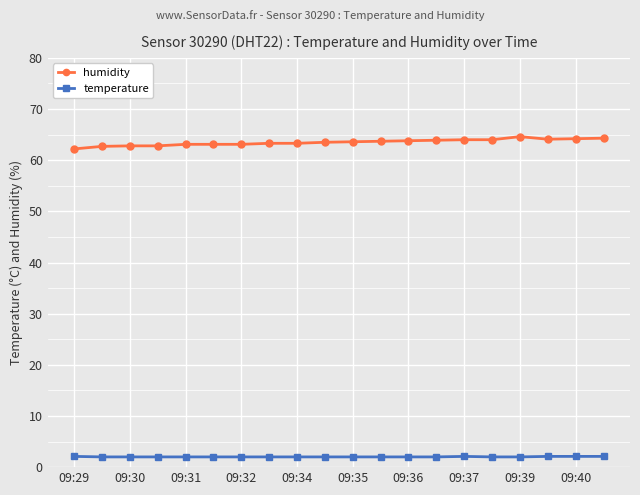

What is the value of the temperature point at the 1st from the left?

2.1